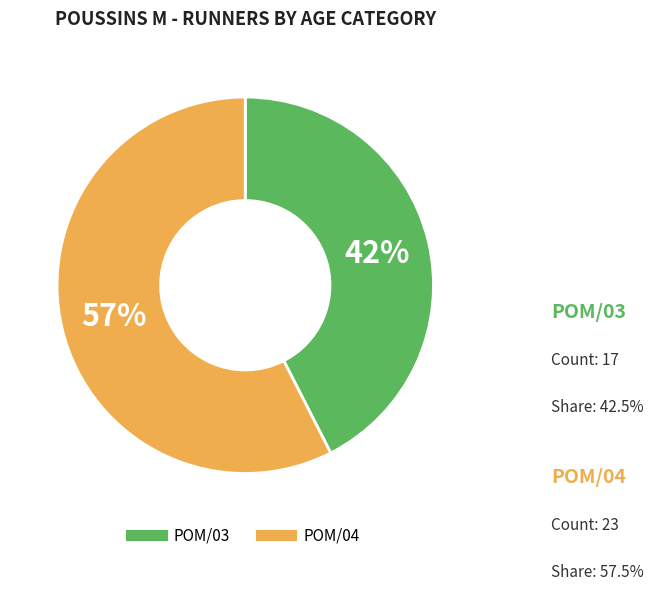

To the nearest percent, what is the average slice percentage?

50%